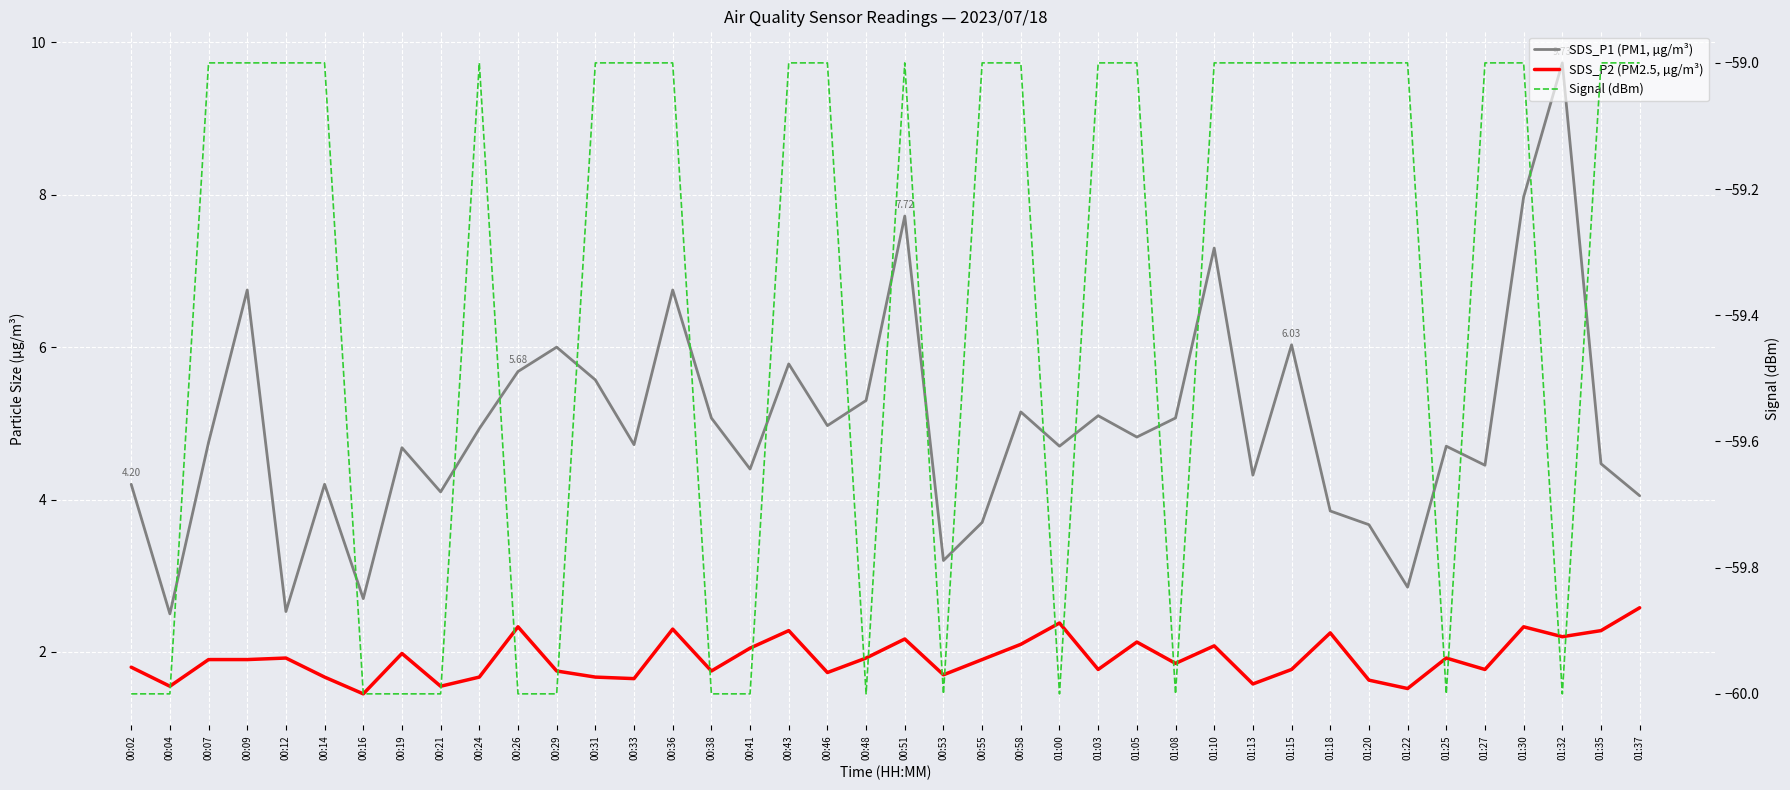

How many lines are shown in the chart?

3